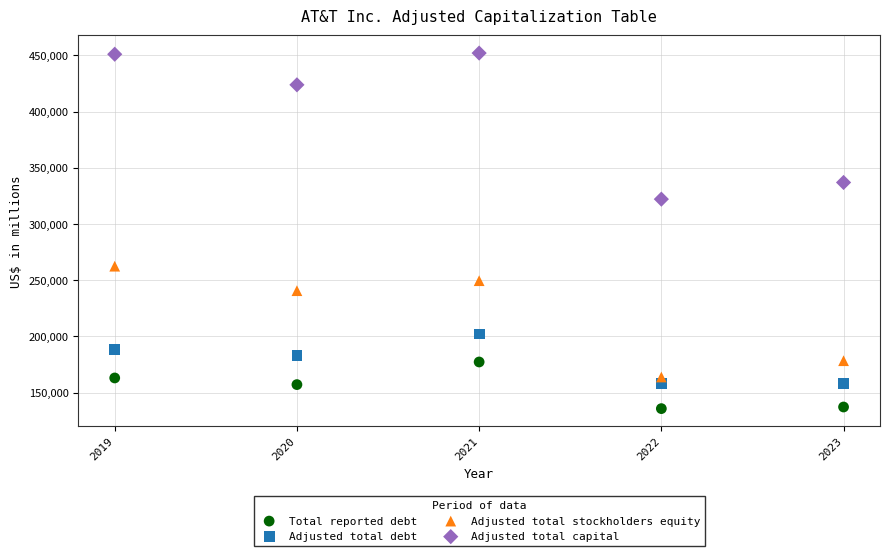

Which series reaches the maximum Y coordinate?

Adjusted total capital